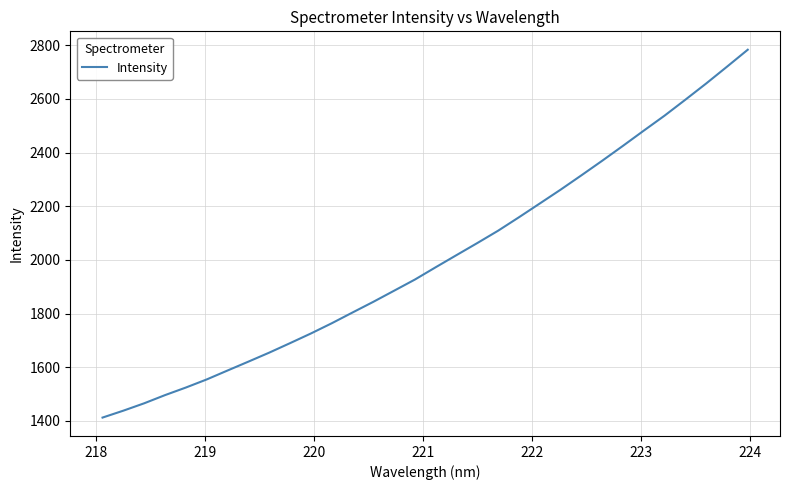

What is the difference between the maximum and minimum values?

1371.2